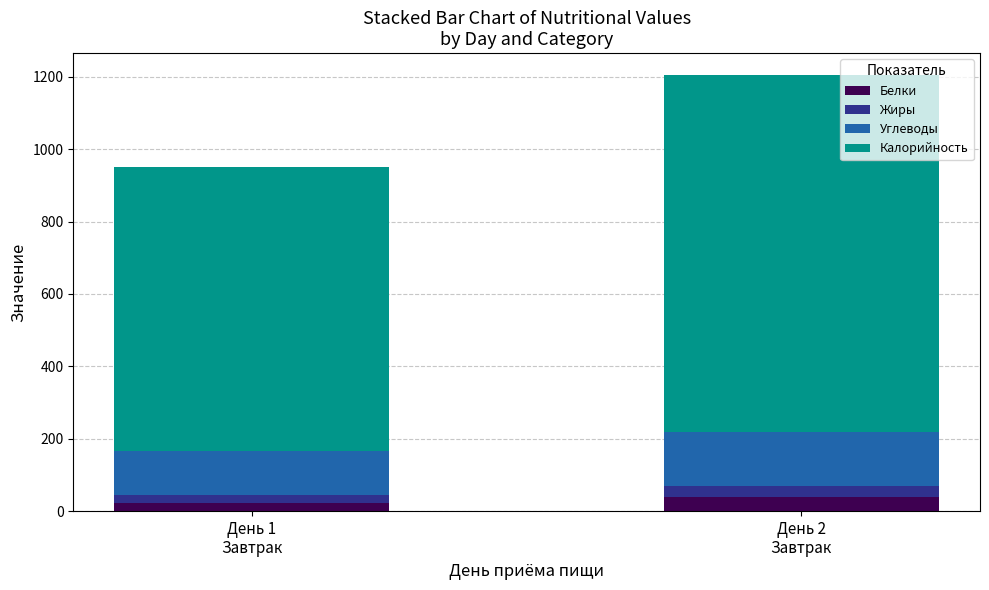

What is the highest value of the Белки series?

37.8